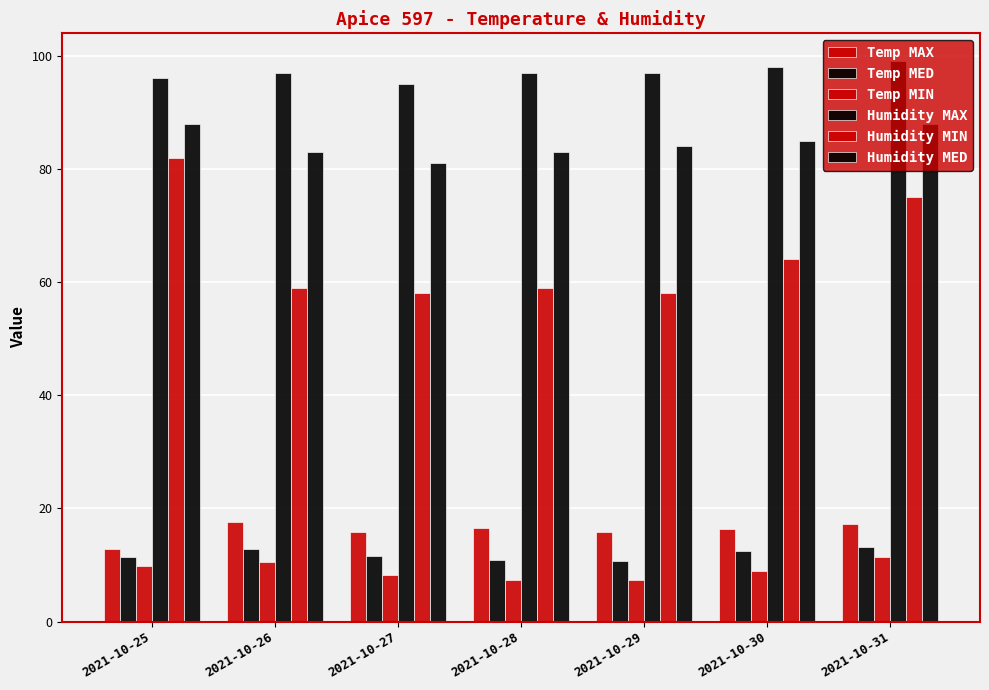

Reading left to right, list all the values displayed in this chart.

Temp MAX: 2021-10-25=12.9	2021-10-26=17.6	2021-10-27=15.8	2021-10-28=16.6	2021-10-29=15.9	2021-10-30=16.4	2021-10-31=17.2
Temp MED: 2021-10-25=11.4	2021-10-26=12.8	2021-10-27=11.5	2021-10-28=10.8	2021-10-29=10.7	2021-10-30=12.5	2021-10-31=13.2
Temp MIN: 2021-10-25=9.9	2021-10-26=10.5	2021-10-27=8.2	2021-10-28=7.4	2021-10-29=7.4	2021-10-30=8.9	2021-10-31=11.4
Humidity MAX: 2021-10-25=96.0	2021-10-26=97.0	2021-10-27=95.0	2021-10-28=97.0	2021-10-29=97.0	2021-10-30=98.0	2021-10-31=99.0
Humidity MIN: 2021-10-25=82.0	2021-10-26=59.0	2021-10-27=58.0	2021-10-28=59.0	2021-10-29=58.0	2021-10-30=64.0	2021-10-31=75.0
Humidity MED: 2021-10-25=88.0	2021-10-26=83.0	2021-10-27=81.0	2021-10-28=83.0	2021-10-29=84.0	2021-10-30=85.0	2021-10-31=88.0